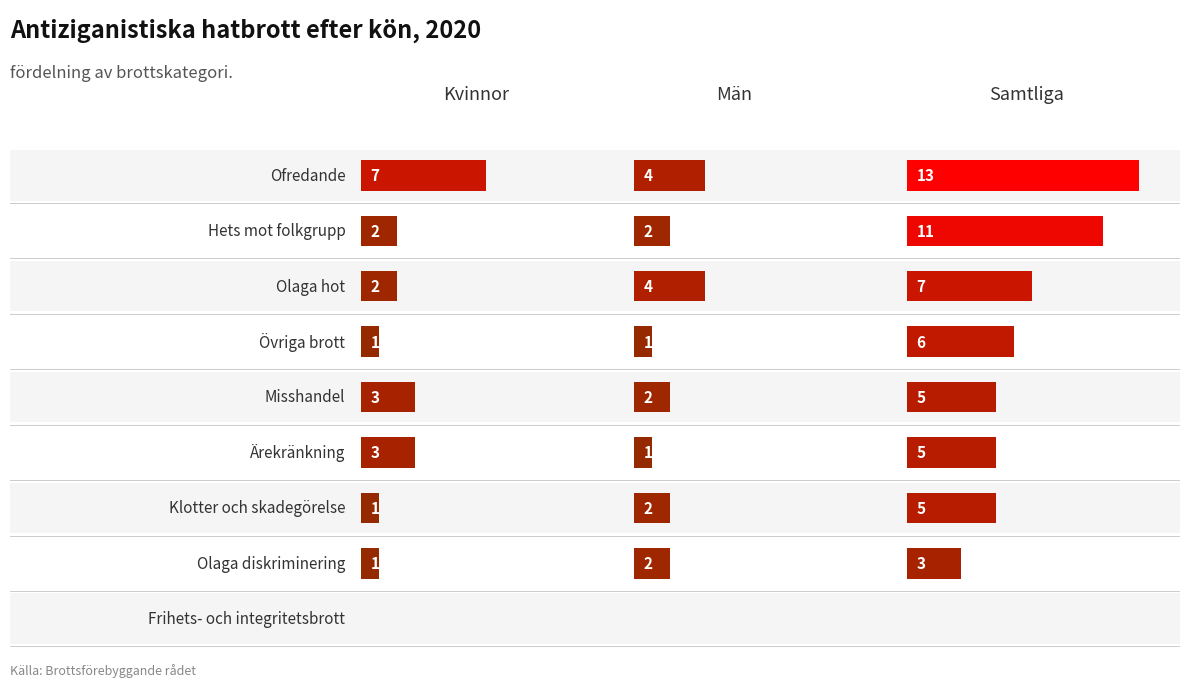

Reading left to right, what are all the values shown in this chart?

Kvinnor: Ofredande=7	Hets mot folkgrupp=2	Olaga hot=2	Övriga brott=1	Misshandel=3	Ärekränkning=3	Klotter och skadegörelse=1	Olaga diskriminering=1	Frihets- och integritetsbrott=0
Män: Ofredande=4	Hets mot folkgrupp=2	Olaga hot=4	Övriga brott=1	Misshandel=2	Ärekränkning=1	Klotter och skadegörelse=2	Olaga diskriminering=2	Frihets- och integritetsbrott=0
Samtliga: Ofredande=13	Hets mot folkgrupp=11	Olaga hot=7	Övriga brott=6	Misshandel=5	Ärekränkning=5	Klotter och skadegörelse=5	Olaga diskriminering=3	Frihets- och integritetsbrott=0